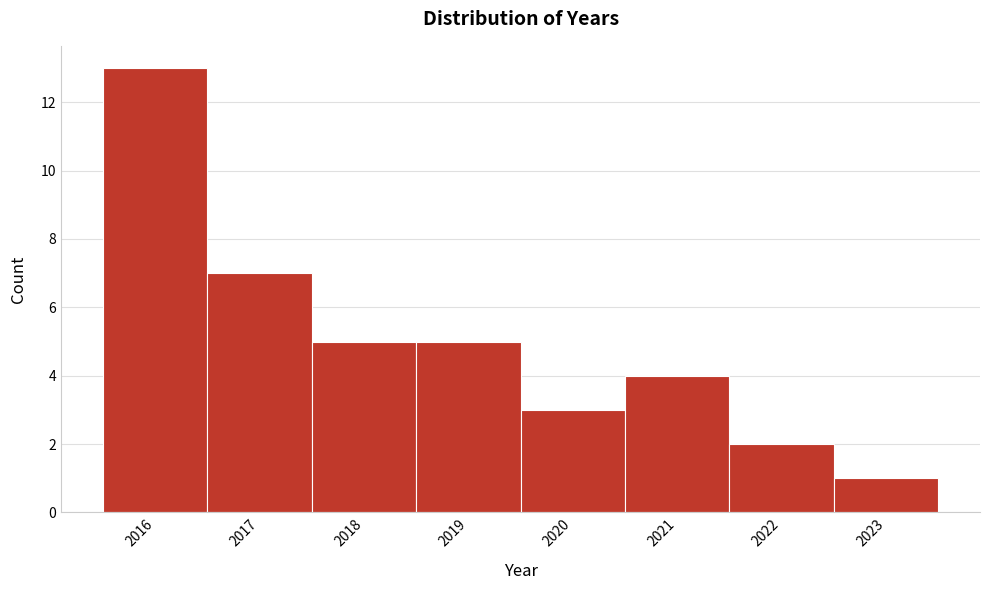

Over which range of the x-axis is the bar tallest?

2015.5 to 2016.5